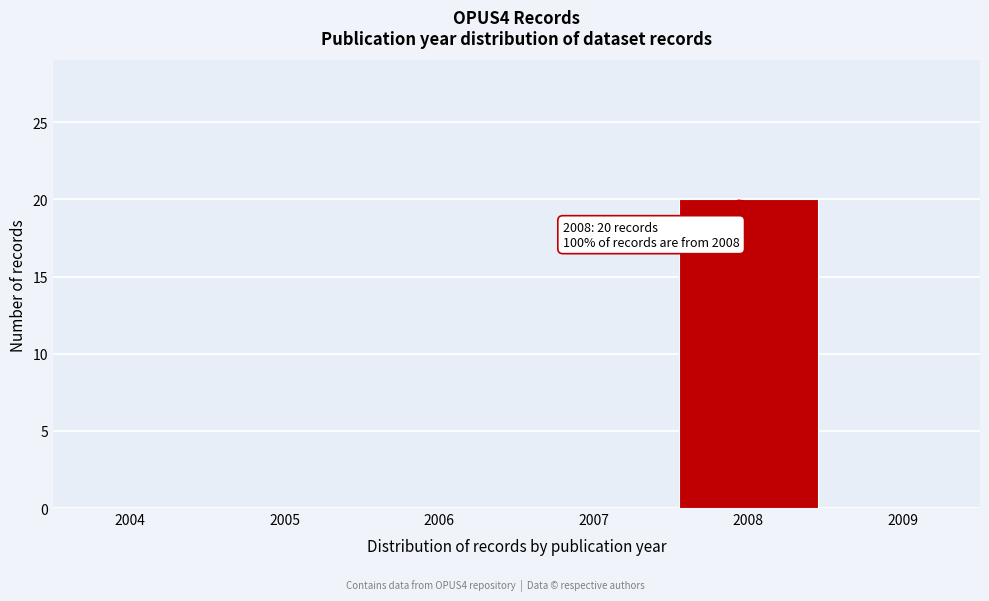

Over which range of the x-axis is the bar tallest?

2007.5 to 2008.5